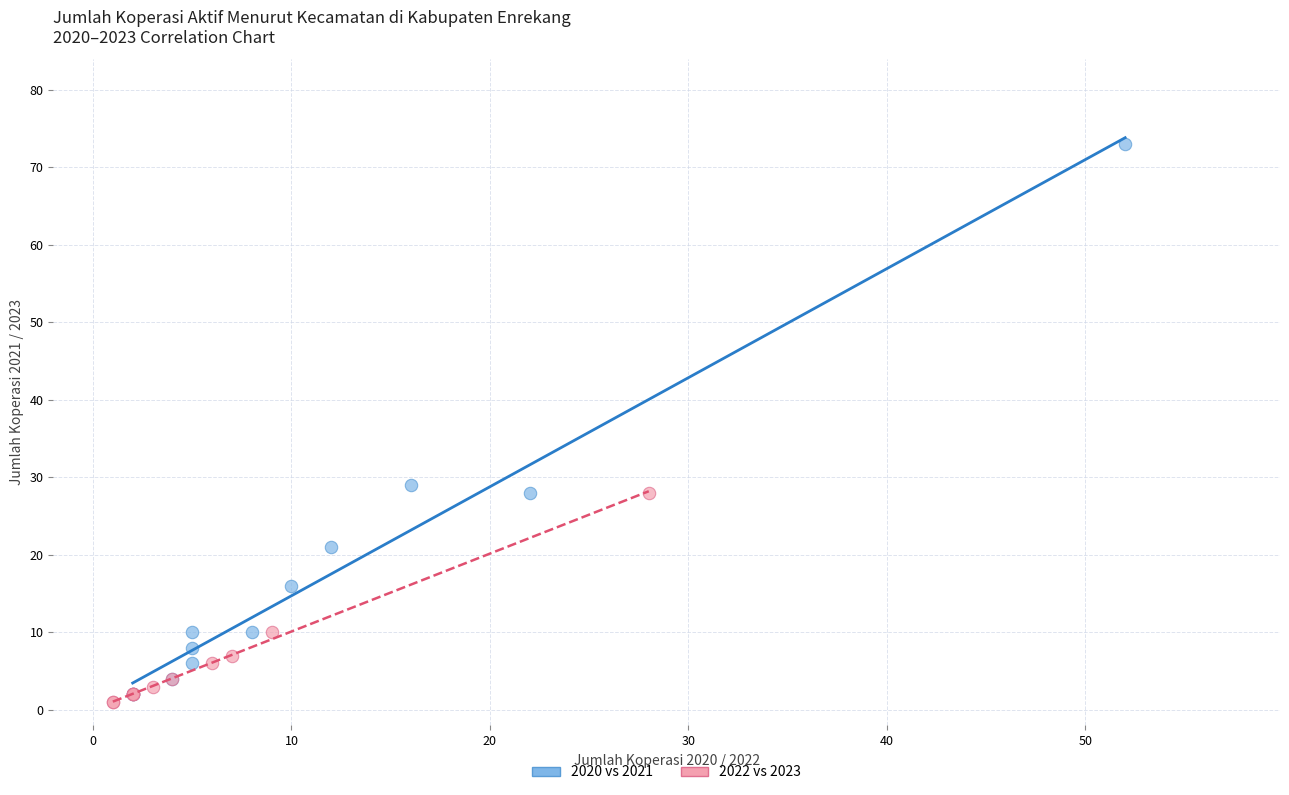

What are all the series names shown in the legend?

2020 vs 2021, 2022 vs 2023